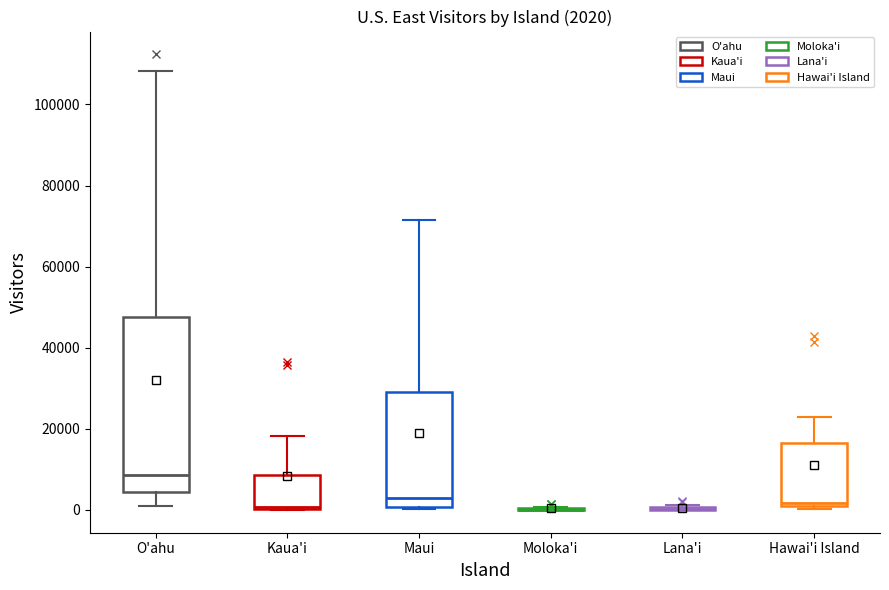

Comparing the boxes themselves (not the whiskers), which one is the tallest?

O'ahu